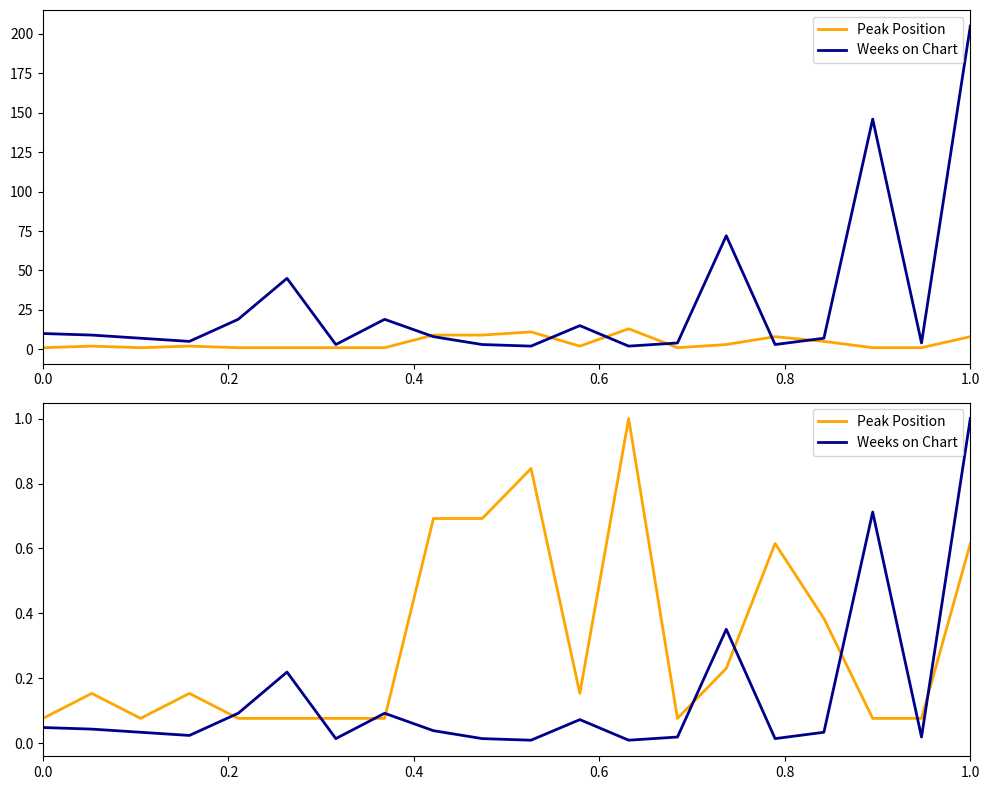

How many lines are shown in the chart?

2